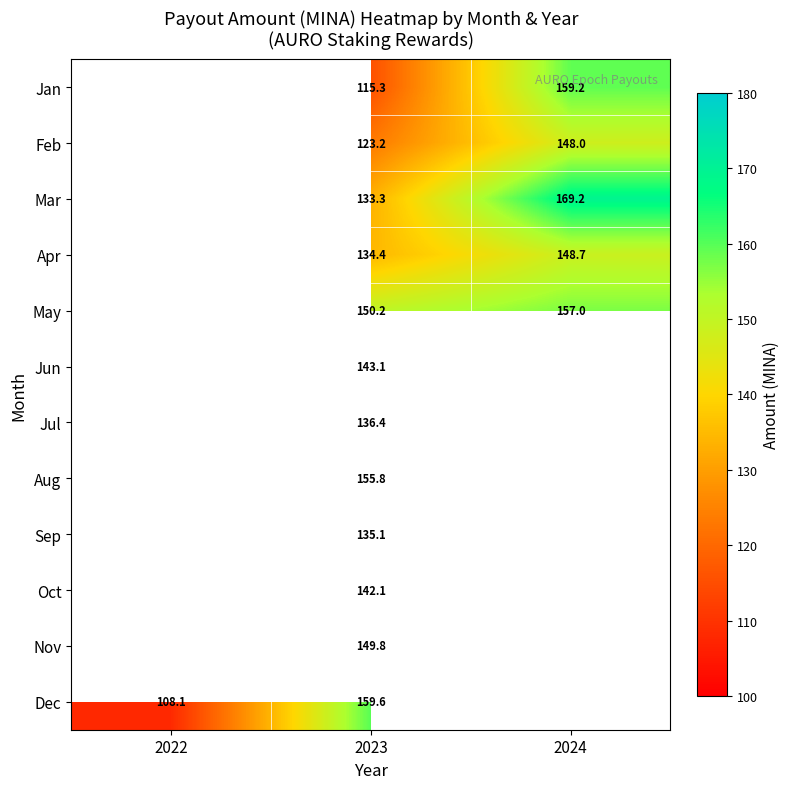

Rank the series at 2023 from highest to lowest value.

Dec, Aug, May, Nov, Jun, Oct, Jul, Sep, Apr, Mar, Feb, Jan